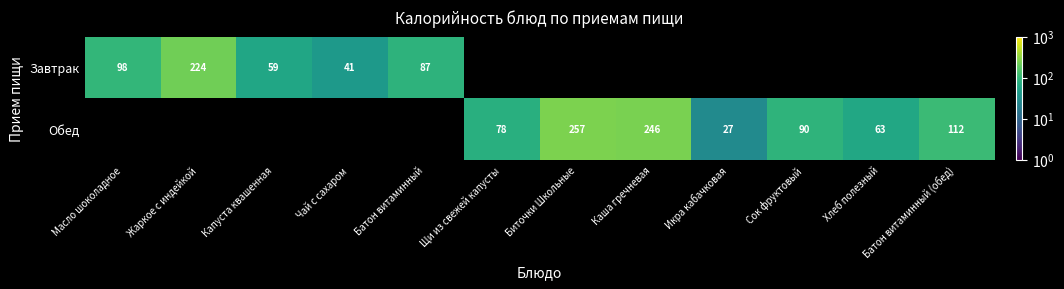

Is the value of Обед at Сок фруктовый greater than the value of Завтрак at Батон витаминный?

Yes